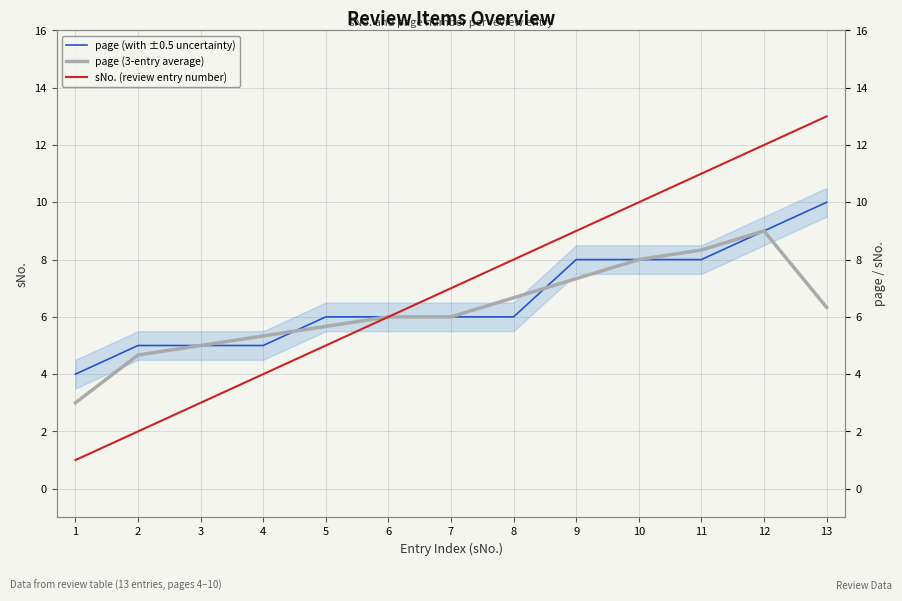

True or false: sNo. (review entry number) and page (with ±0.5 uncertainty) cross at least once.

False